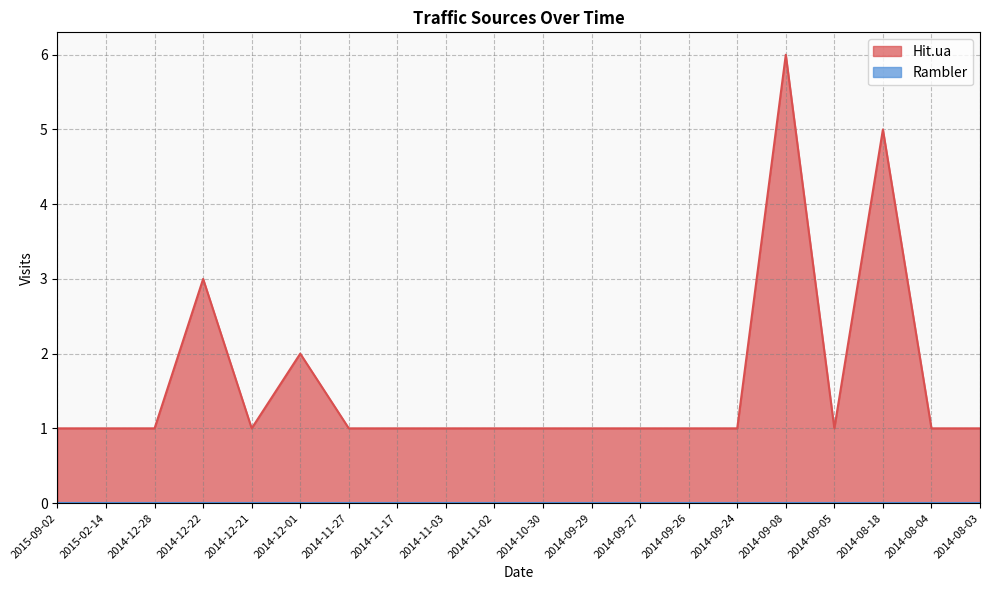

What is the label of the 7th point from the right?

2014-09-26